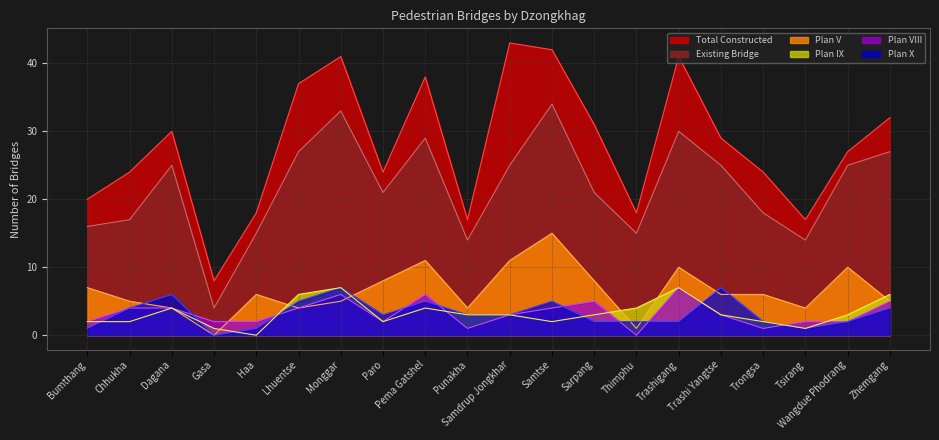

Is the value of Existing Bridge at Bumthang greater than the value of Plan IX at Dagana?

Yes